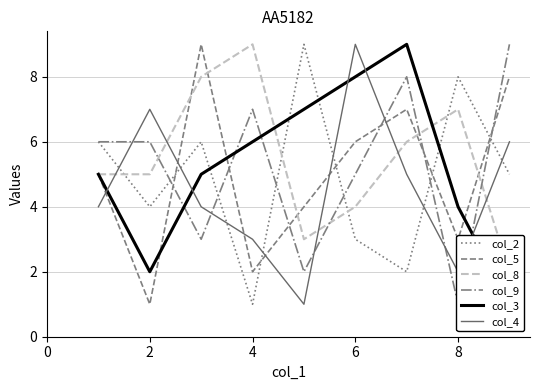

How many times do col_2 and col_5 cross each other?

5